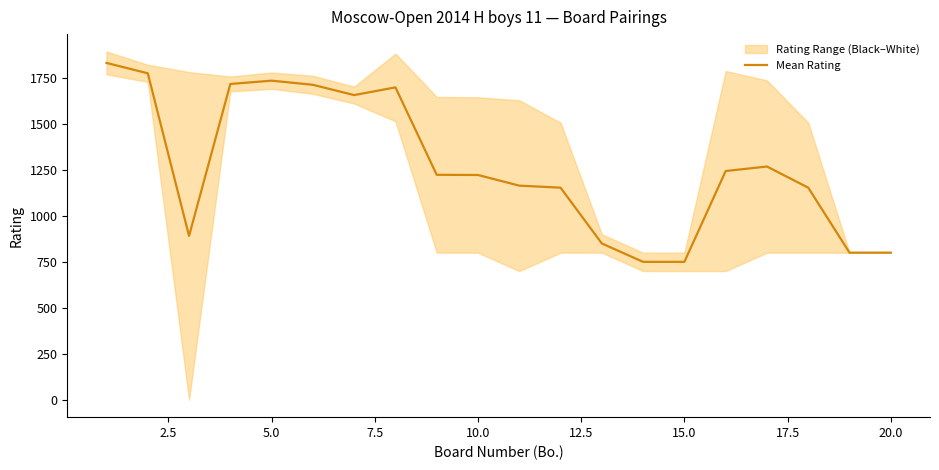

What is the lowest value of the Mean Rating series?

750.0